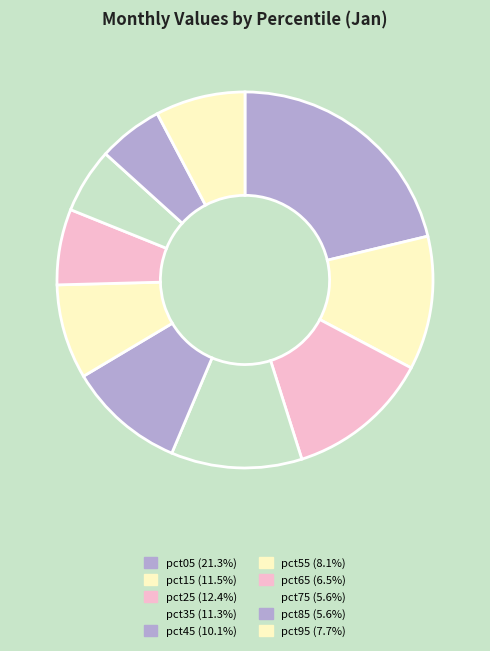

Combined, do pct05 and pct75 account for over 50%?

No